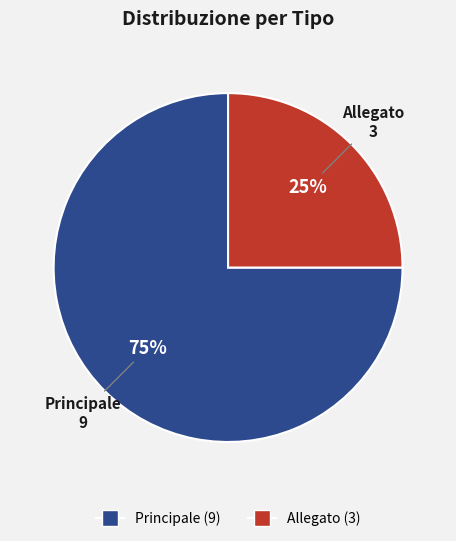

Rank the categories by value from highest to lowest.

Principale, Allegato